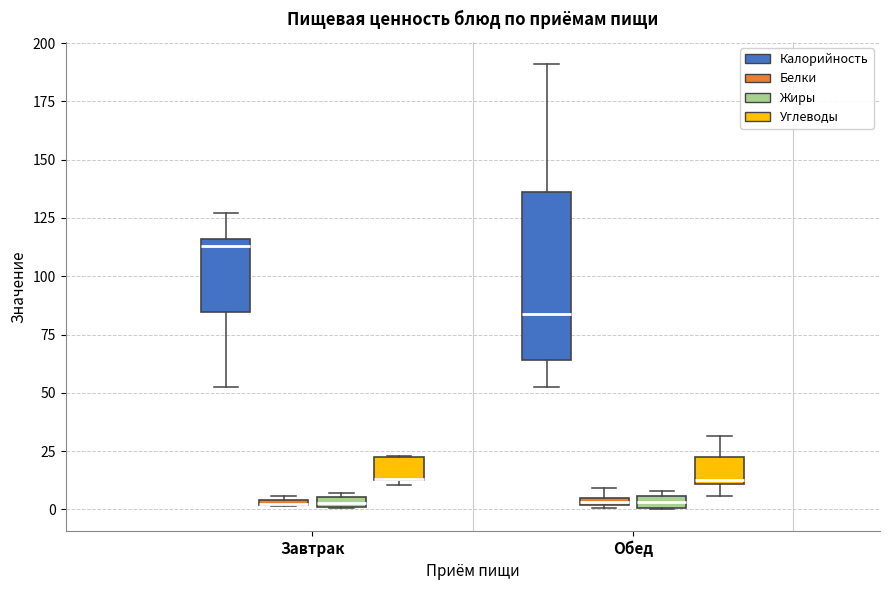

Which box is the tallest, from its lower edge to its upper edge?

Обед (Калорийность)